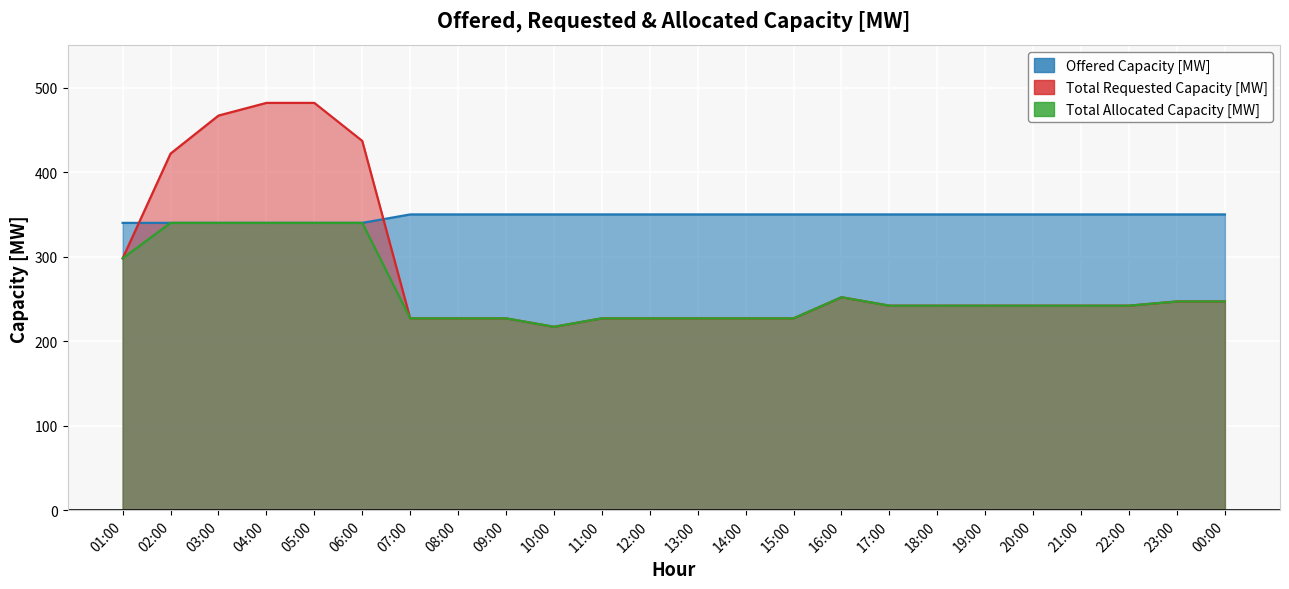

How many interior local peaks does the Total Requested Capacity [MW] series have?

1